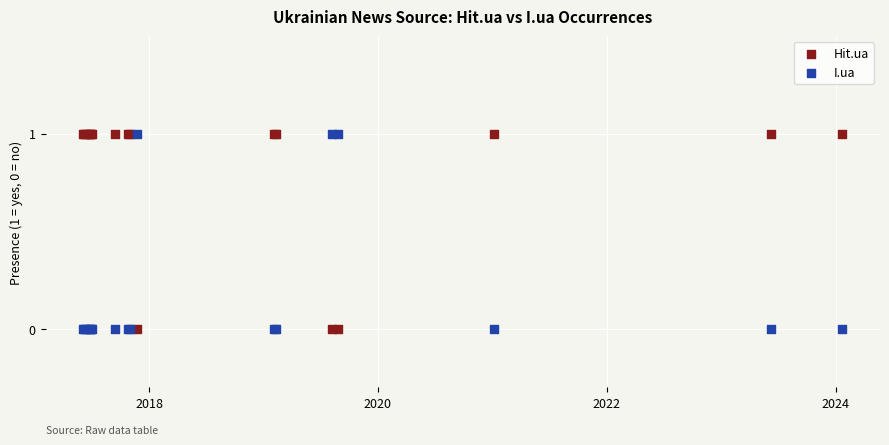

What is the X range (max minus min) for the scatter plot?

2420